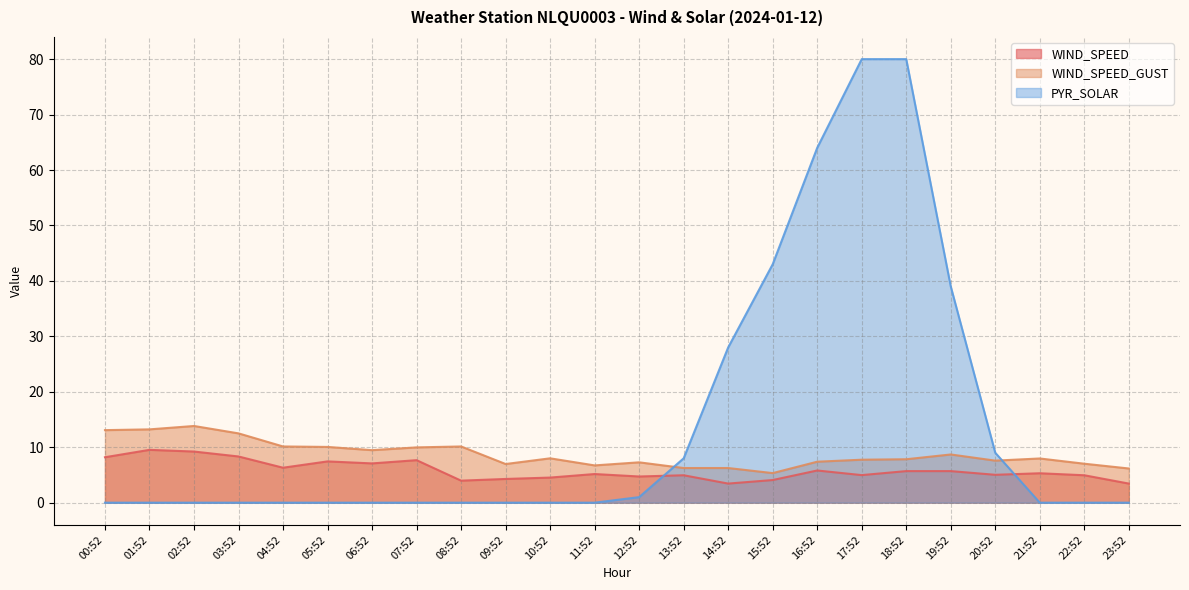

What is the difference between the highest and lowest values at 01:52?

13.2